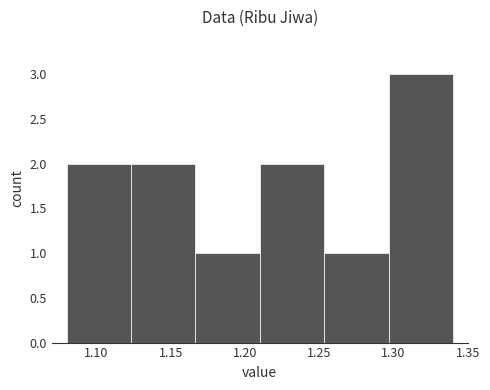

Reading left to right, list every bar in this chart as the range it spans on the x-axis followed by its height. Neither the bar edges nor the heights are printed on the chart, so give them approximately, as read against the axes.

1.080 to 1.125: 2
1.125 to 1.165: 2
1.165 to 1.210: 1
1.210 to 1.255: 2
1.255 to 1.295: 1
1.295 to 1.340: 3